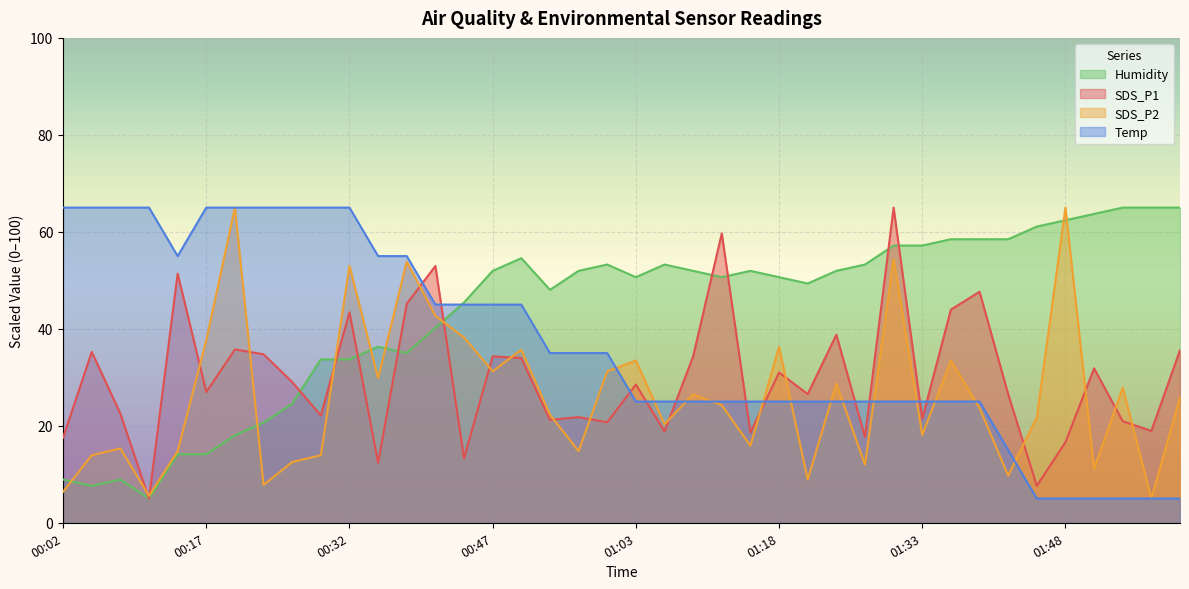

True or false: SDS_P1 and Temp intersect in this chart.

True